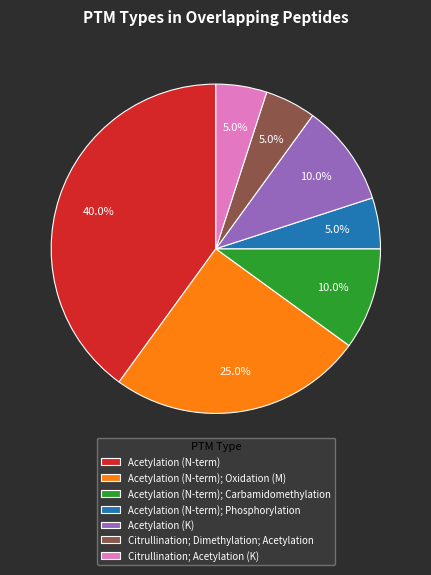

Does Acetylation (N-term); Oxidation (M) represent more than half of the total?

No